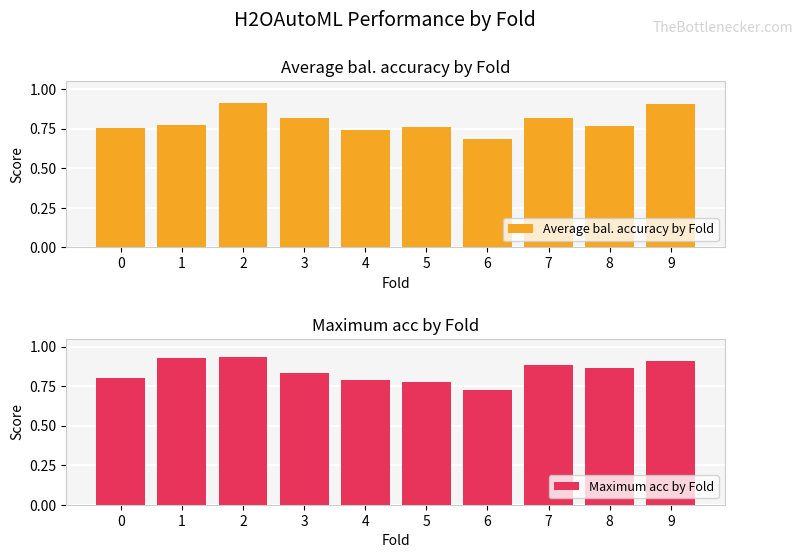

What is the difference between the maximum and minimum values in the Maximum acc by Fold series?

0.2